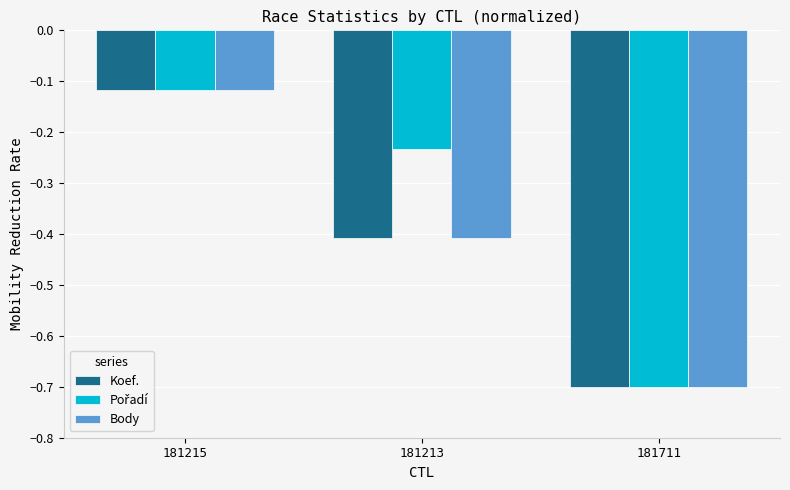

Is it true that Koef. equals -0.7 at 181213?

False